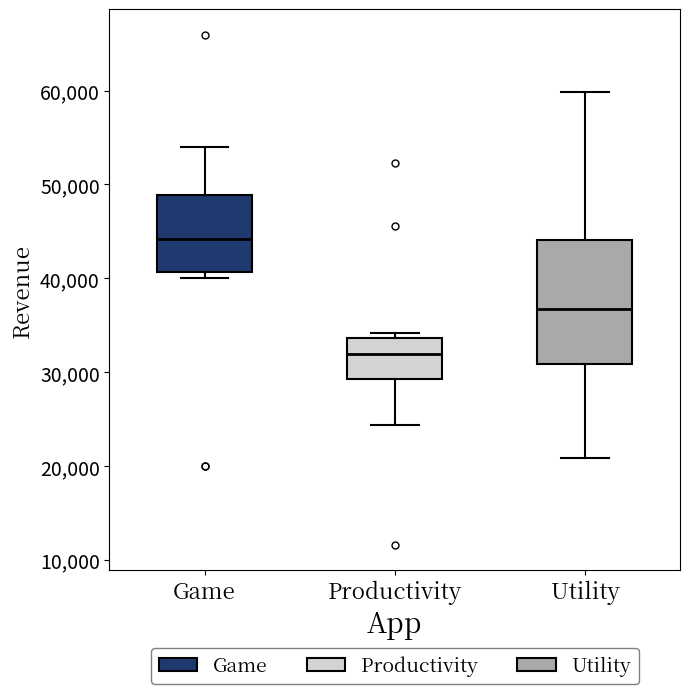

Reading left to right, transcribe this box plot: for each box, give where its median line is, the range the box spans, and where its two whiskers end, as read against the y-axis. The values are not printed on the chart, so give them approximately, as read against the axis.

Game: median 44000, box 41000 to 49000, whiskers 40000 to 54000
Productivity: median 32000, box 29000 to 34000, whiskers 24000 to 34000 (just above the box's upper edge)
Utility: median 37000, box 31000 to 44000, whiskers 21000 to 60000